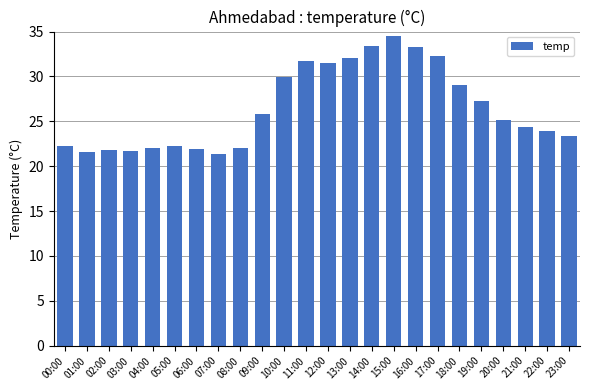

What is the ratio of the value at 12:00 to the value at 13:00?

1.0